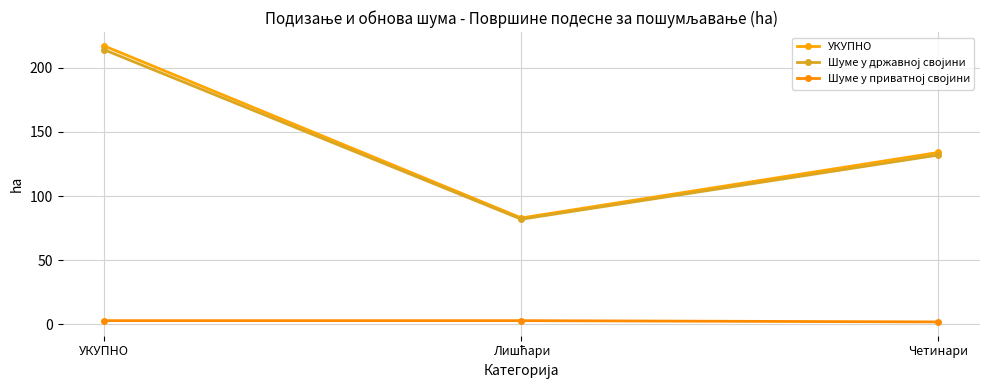

What position from the left is Четинари?

3